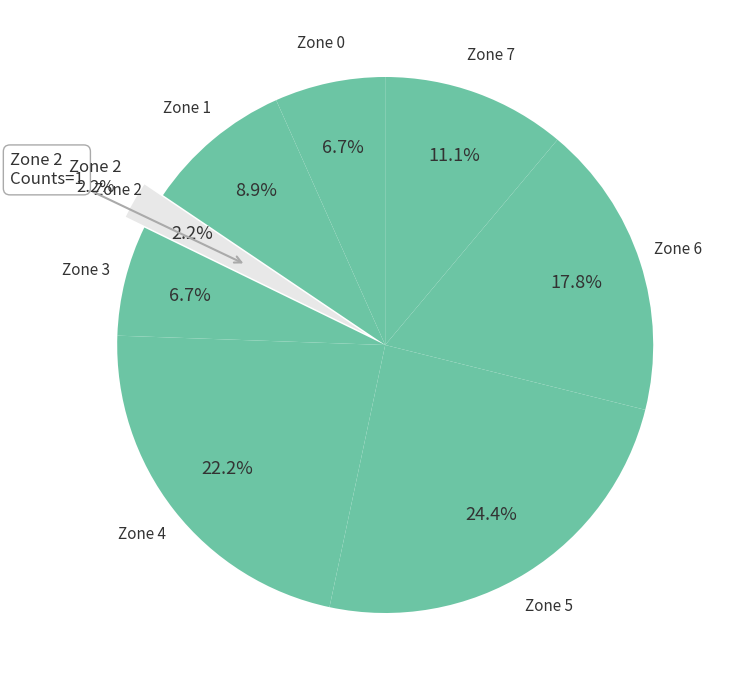

Is there any slice that represents more than half of the pie?

No